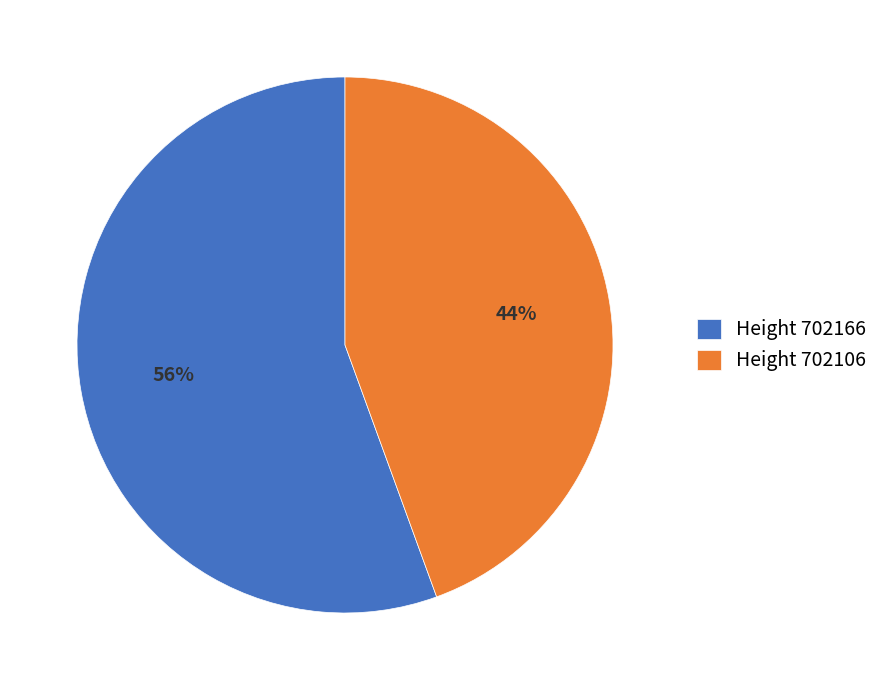

Count the number of slices in the pie.

2